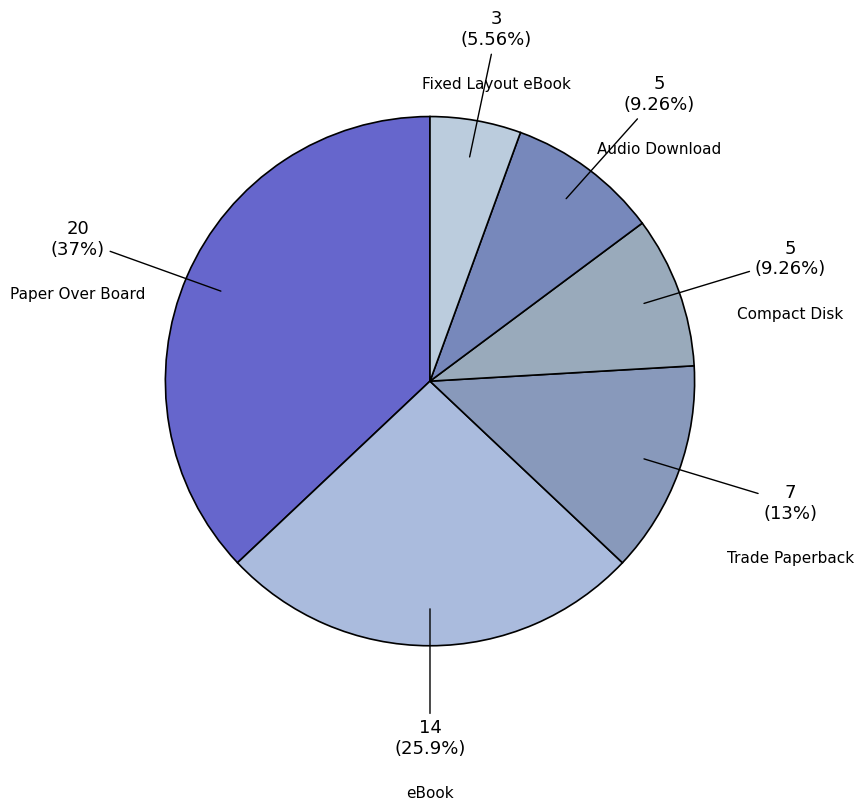

How many slices are in this pie chart?

6